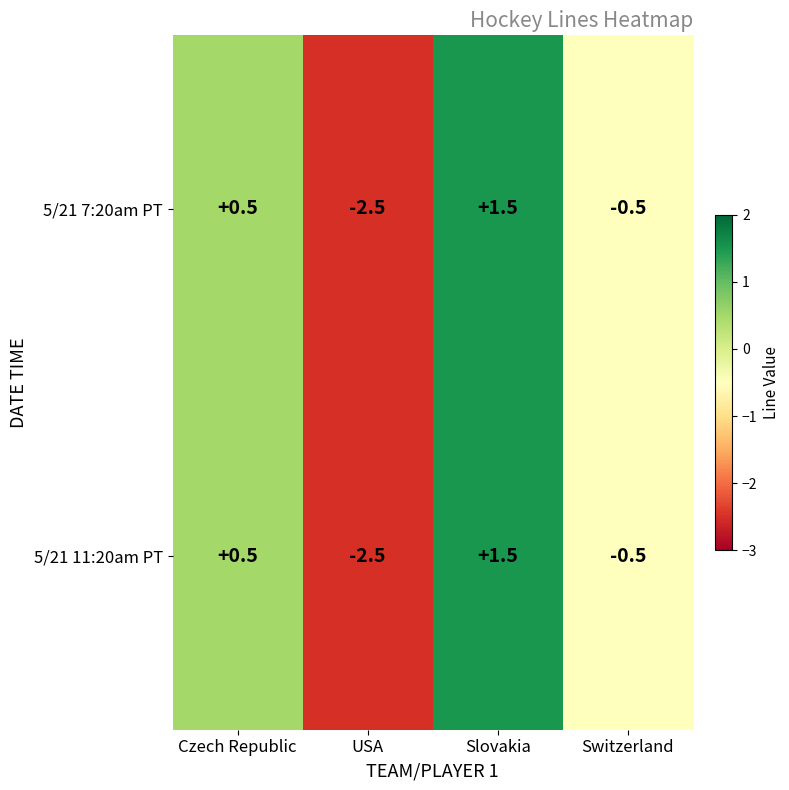

Which category has the highest value across all series?

Slovakia